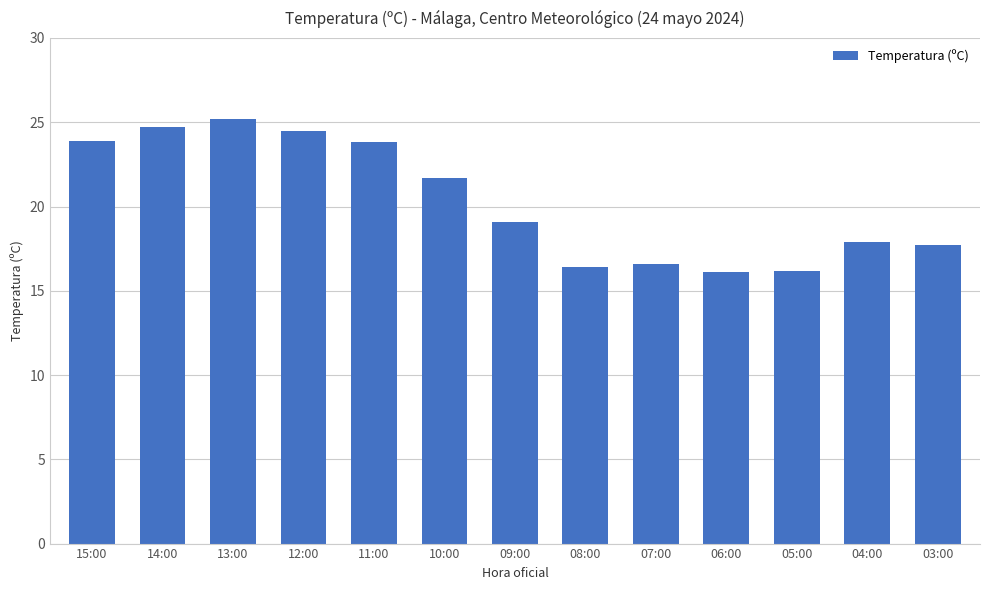

True or false: the data shows 26.2 at 06:00.

False